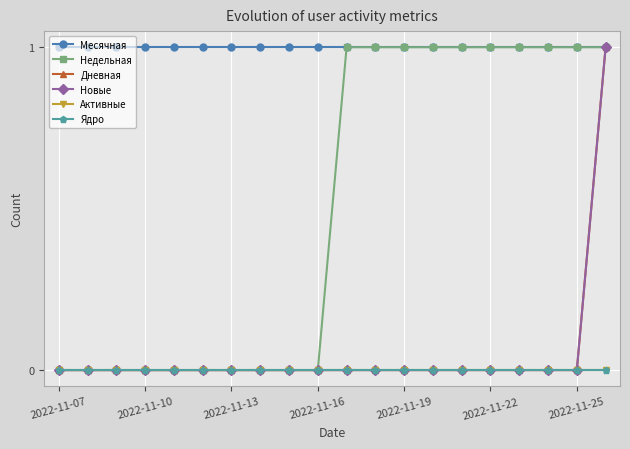

How many lines are shown in the chart?

6